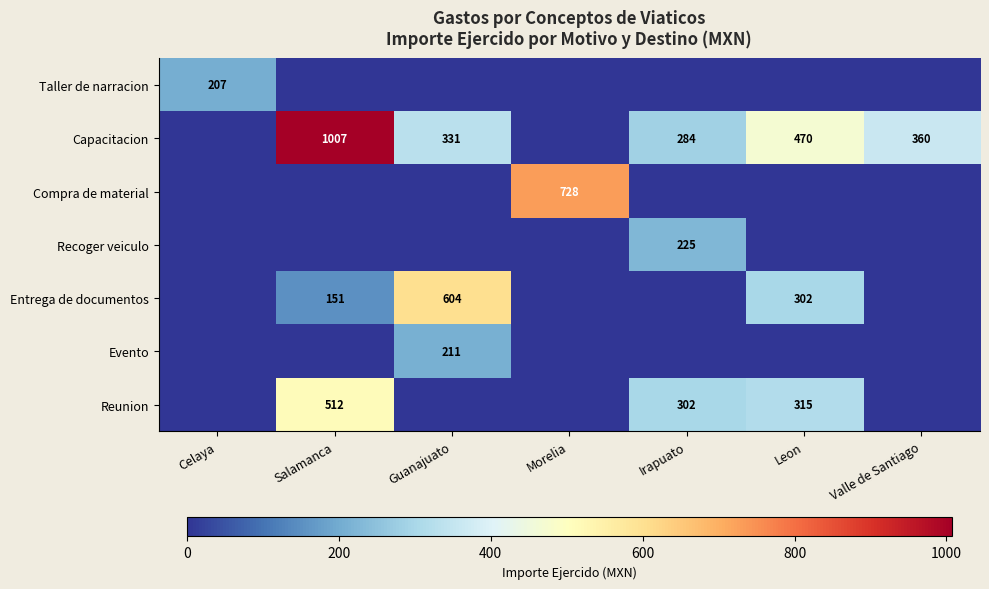

True or false: Reunion has a value of 113 at Irapuato.

False